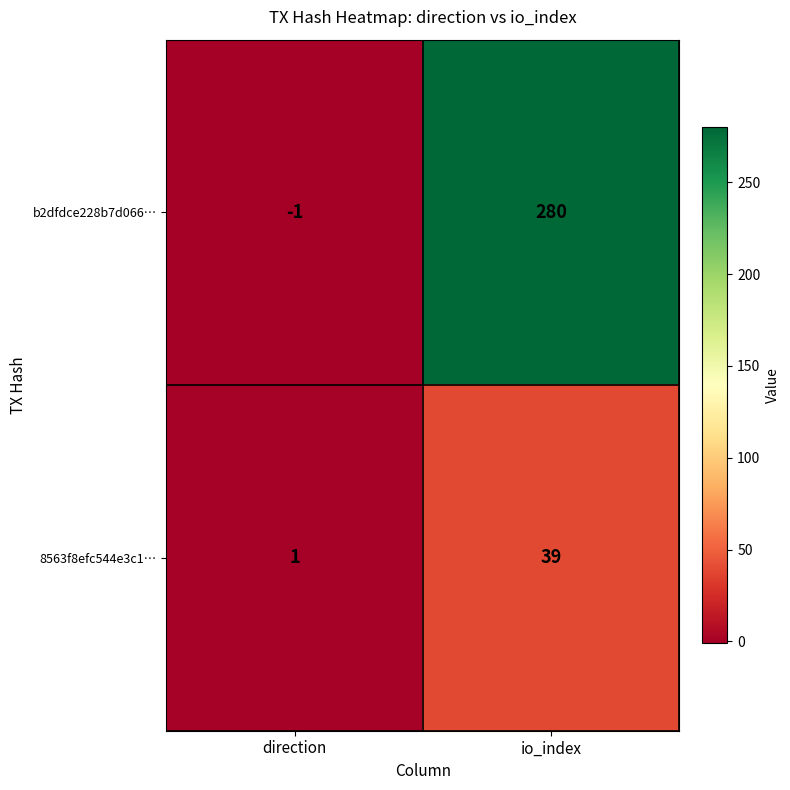

Which series has the largest total across all categories?

b2dfdce228b7d066…